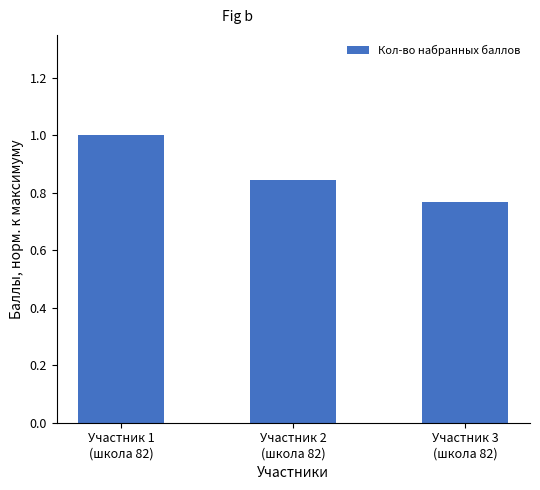

What is the sum of all values?

2.6